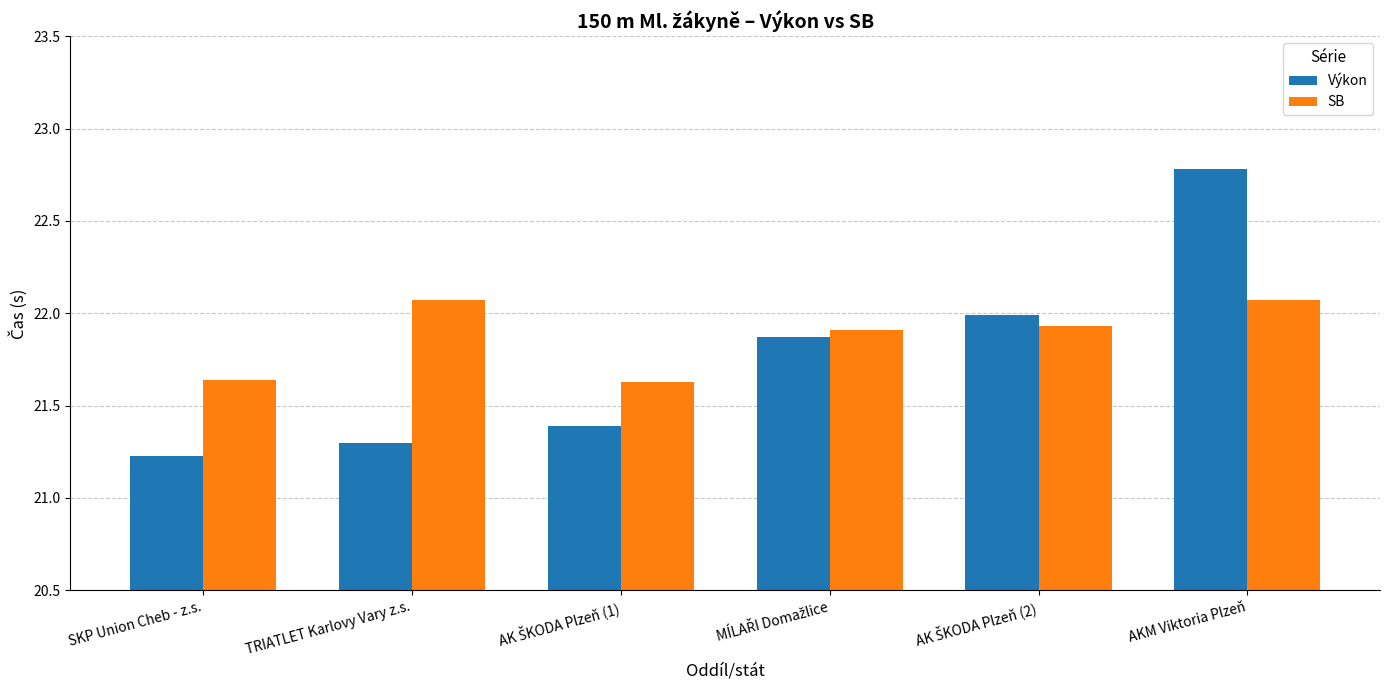

What is the average value of the Výkon series?

21.8